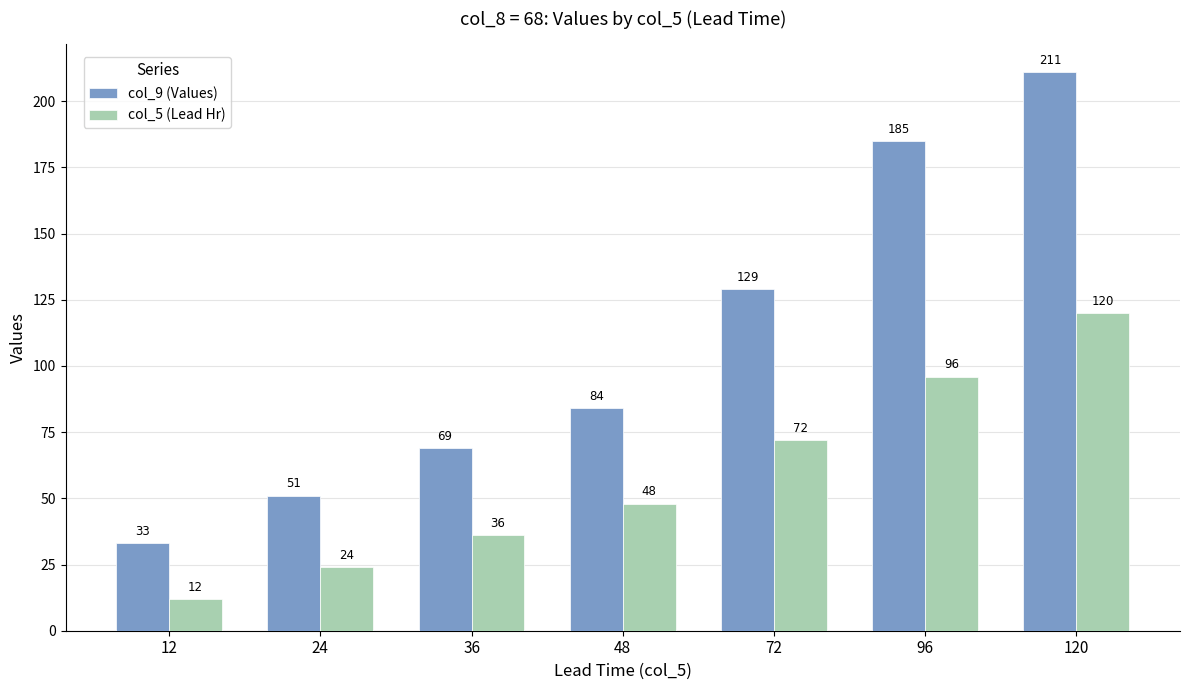

Reading left to right, list all the values displayed in this chart.

col_9 (Values): 12=33	24=51	36=69	48=84	72=129	96=185	120=211
col_5 (Lead Hr): 12=12	24=24	36=36	48=48	72=72	96=96	120=120